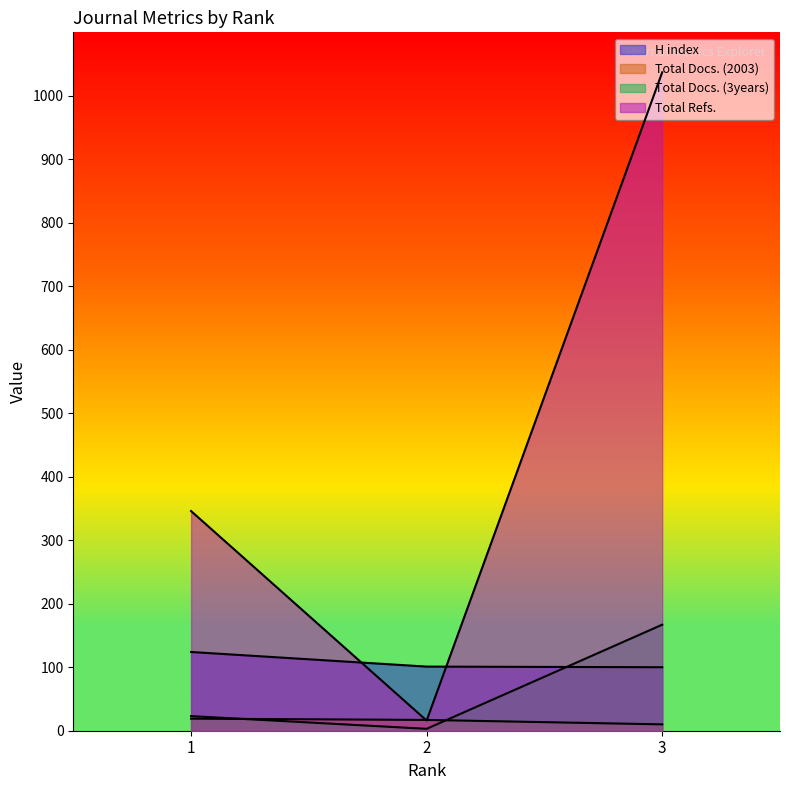

Reading left to right, list all the values displayed in this chart.

H index: 124	101	100
Total Docs. (2003): 19	17	10
Total Docs. (3years): 23	3	167
Total Refs.: 346	16	1037